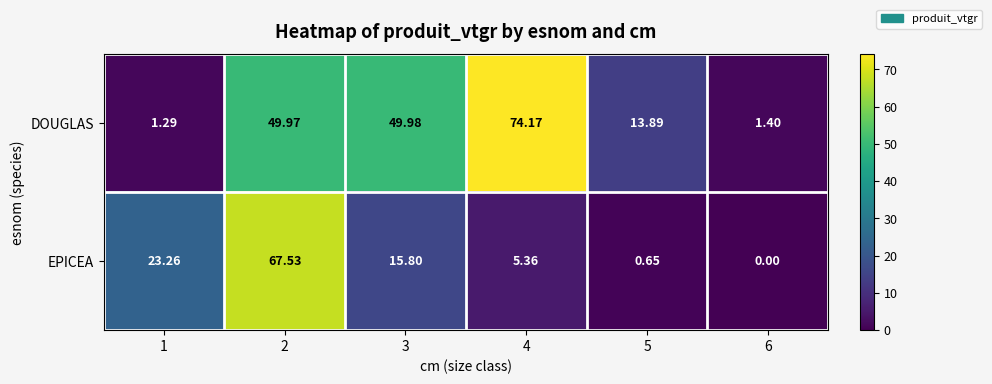

List the series in order of their overall mean, lowest first.

EPICEA, DOUGLAS